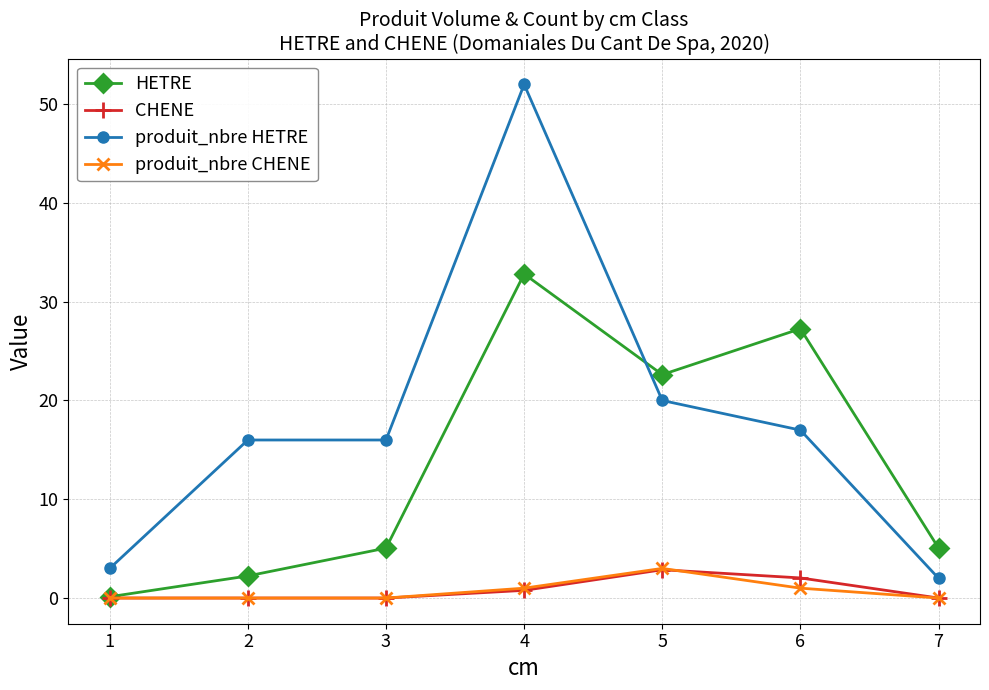

What is the total value across all series at 7?

7.1